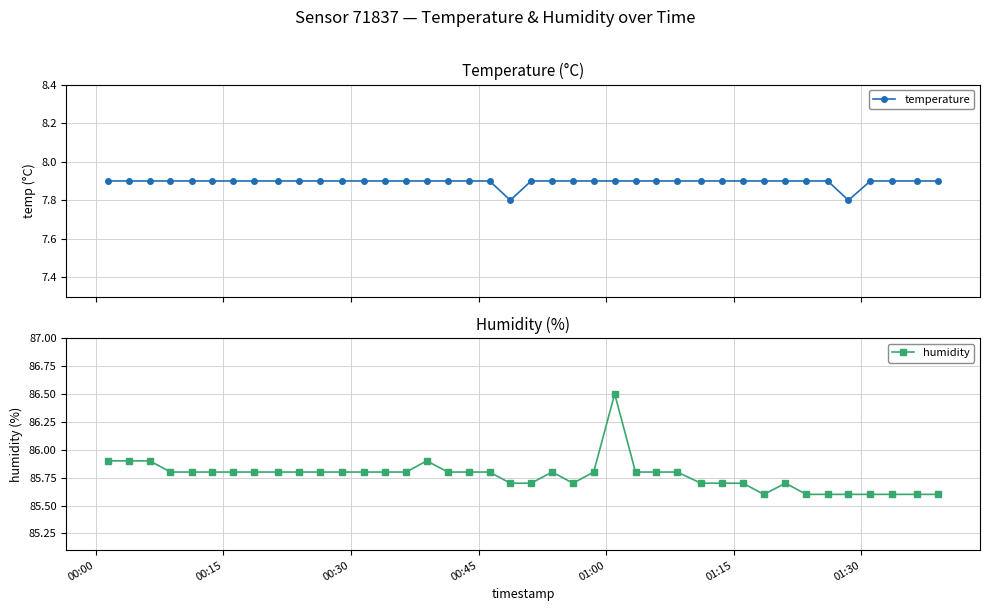

What is the minimum value for temperature?

7.8